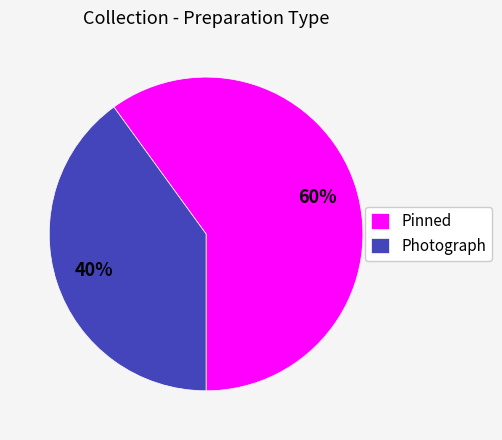

What is the largest slice in the pie chart?

Pinned